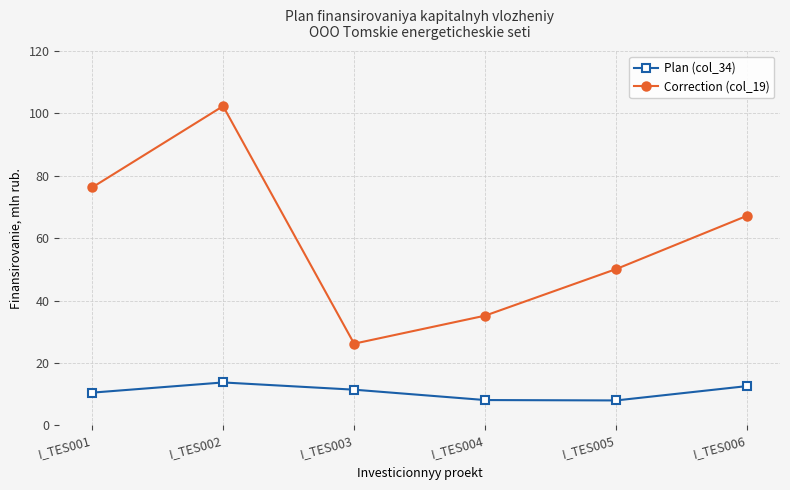

What is the average value of the Plan (col_34) series?

10.7